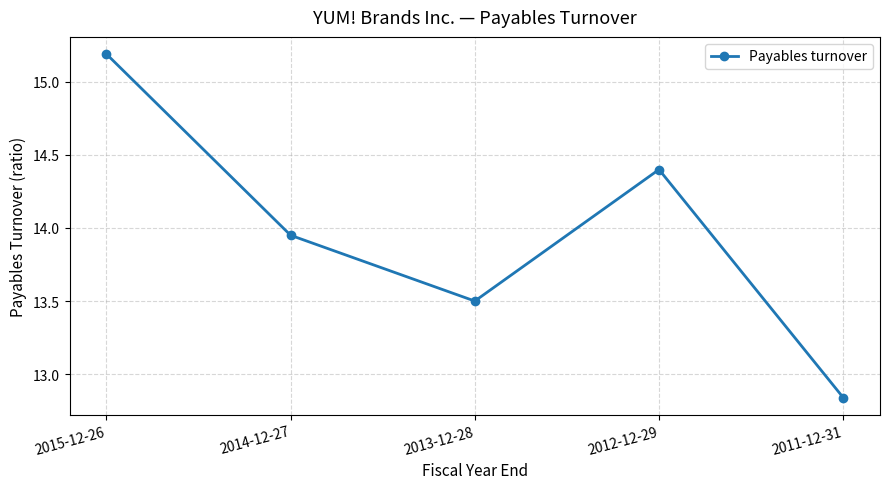

At which category does the data reach its first local peak?

2012-12-29